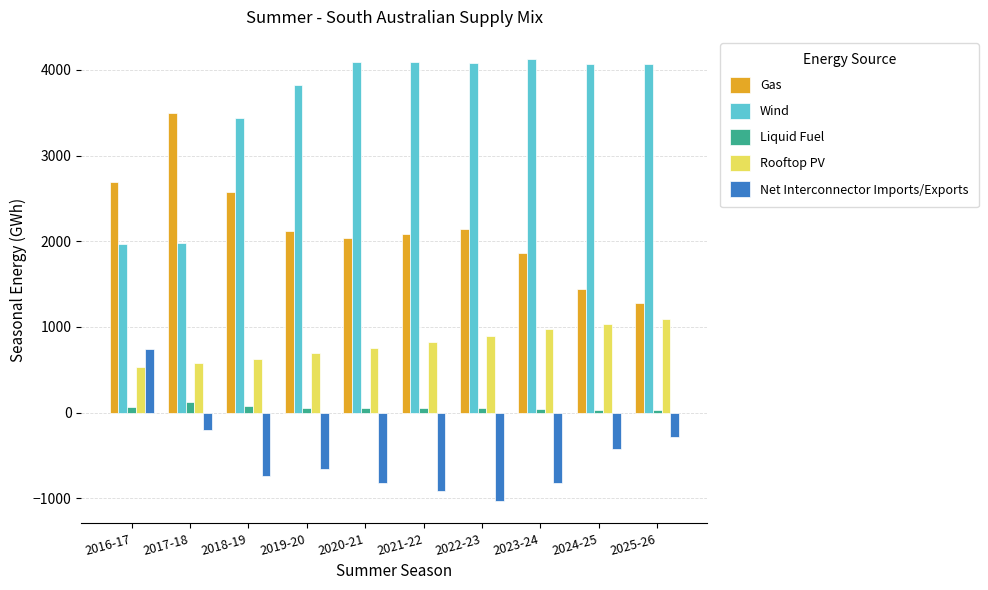

What is the smallest value displayed?

-1033